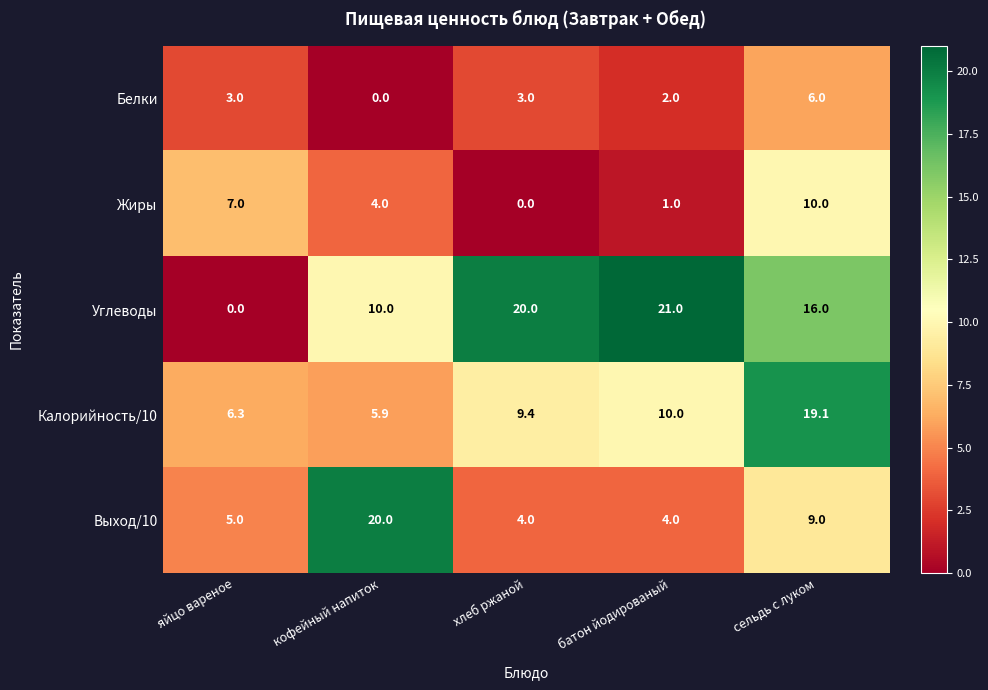

How many series are shown in this chart?

5